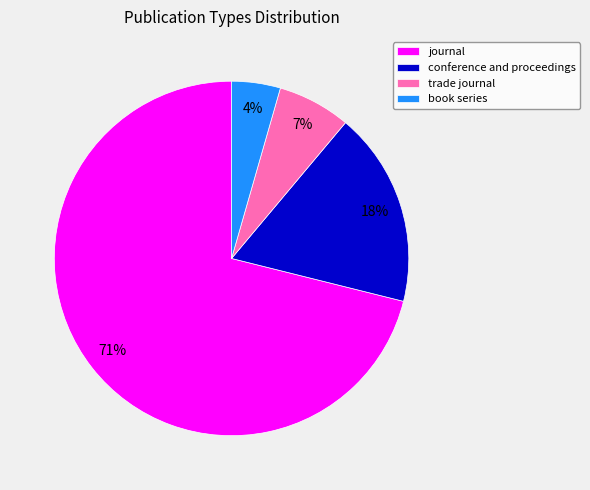

Do trade journal and book series together represent more than half of the pie?

No